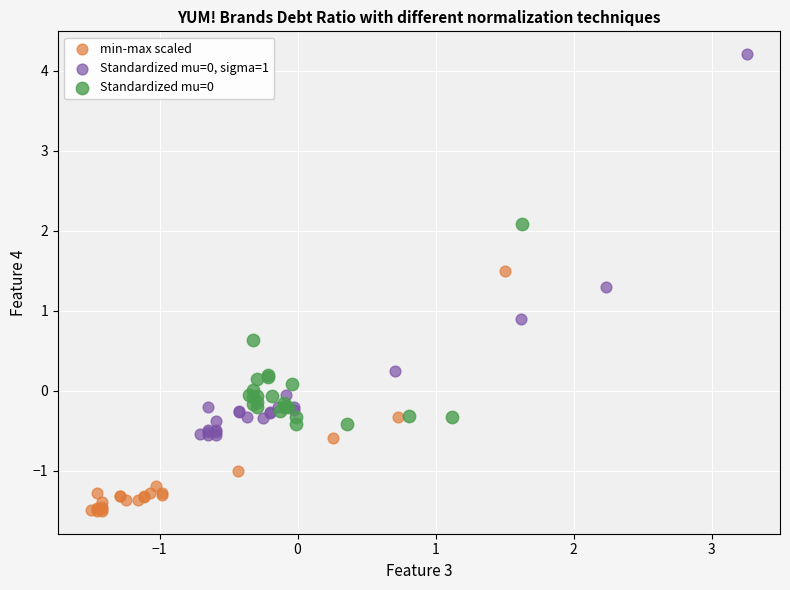

Which series reaches the minimum Y coordinate?

min-max scaled